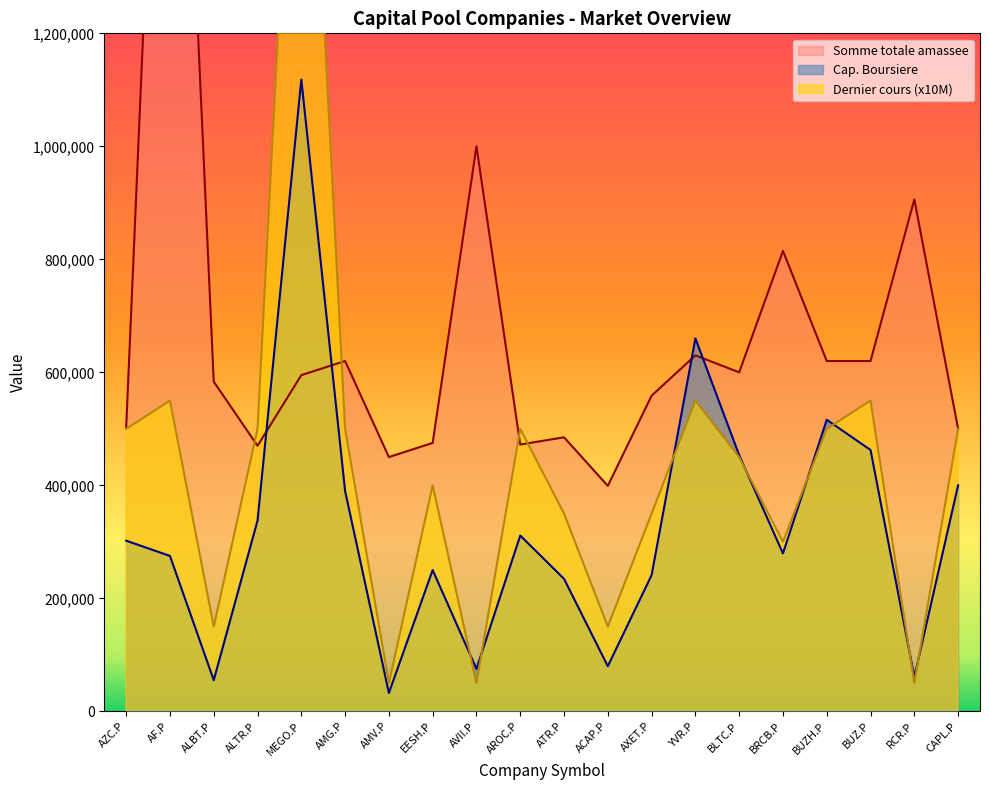

What are all the series names shown in the legend?

Dernier cours, Cap. Boursiere, Somme totale amassee